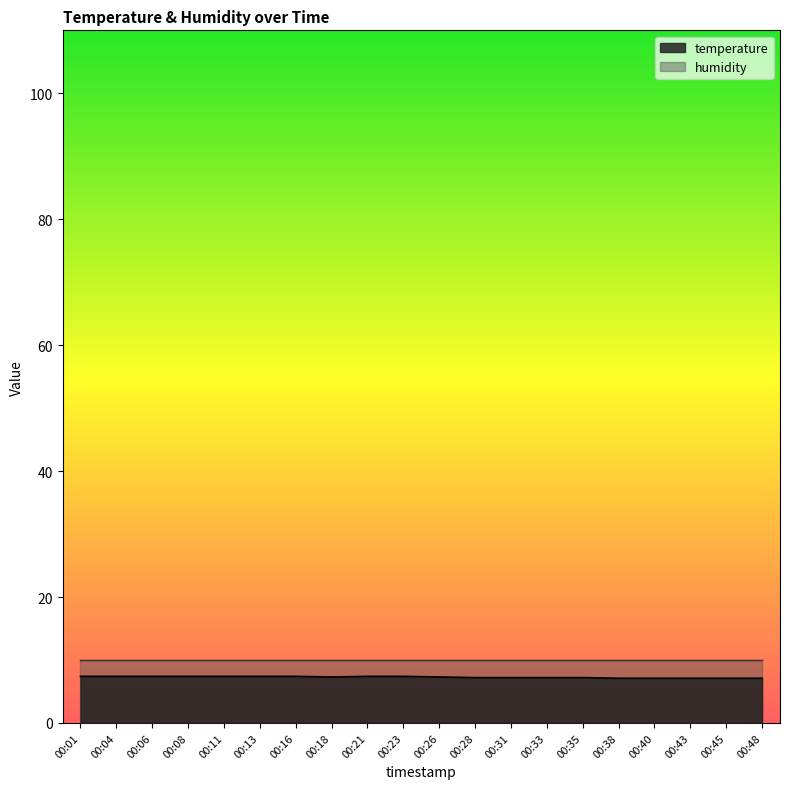

What is the value of the 14th point from the left?

7.2